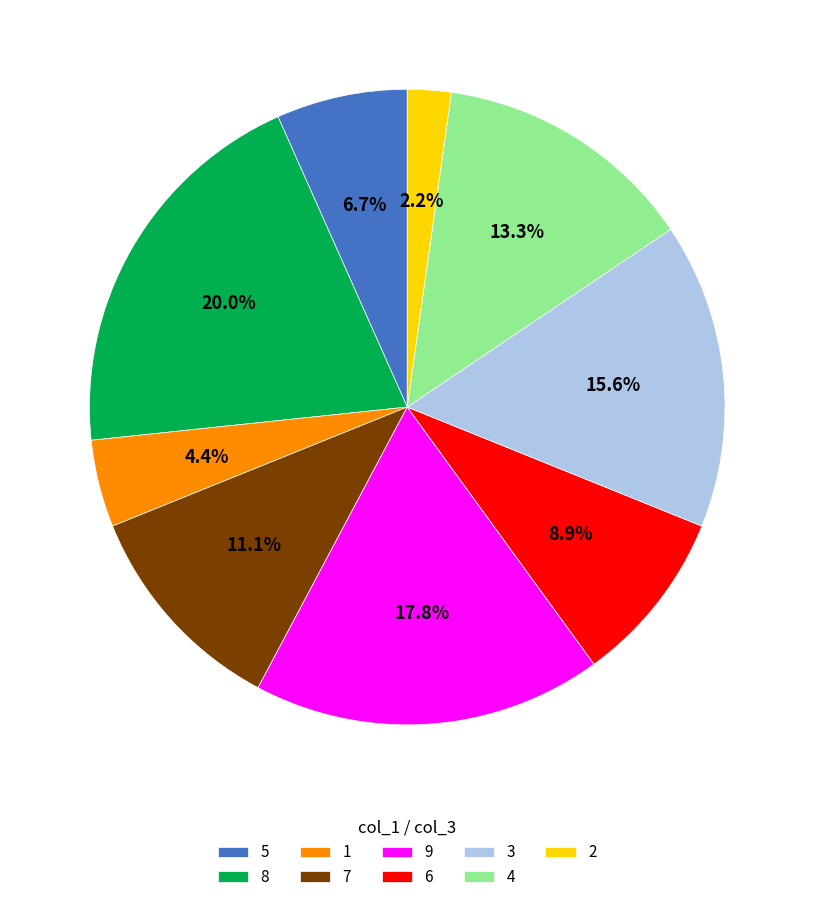

What is the ratio of the value at 3 to the value at 9?

0.9